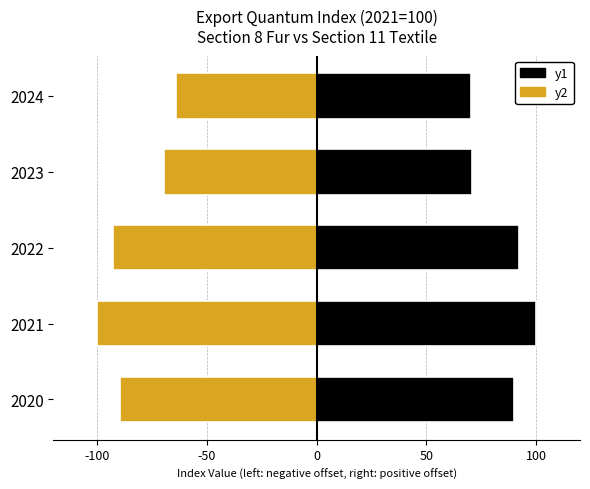

Reading left to right, extract all data points from this chart.

Section 8 Fur: -89.5	-100.0	-93.0	-69.6	-64.1
Section 11 Textile: 89.8	100.0	92.1	70.6	70.5